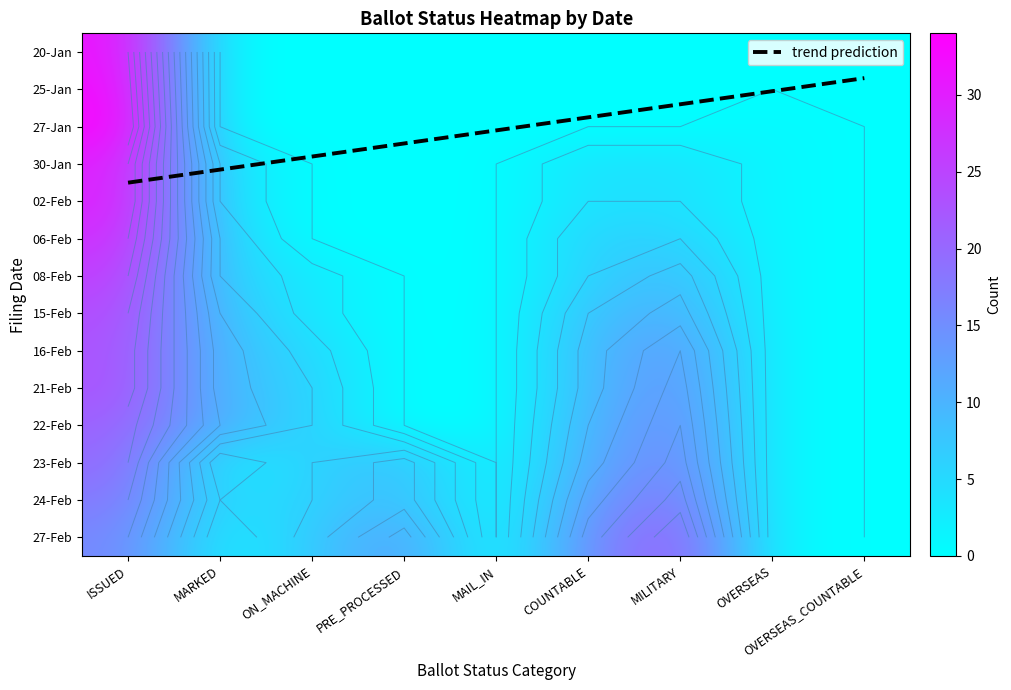

The value of 27-Feb at 11 is 1. True or false?

True